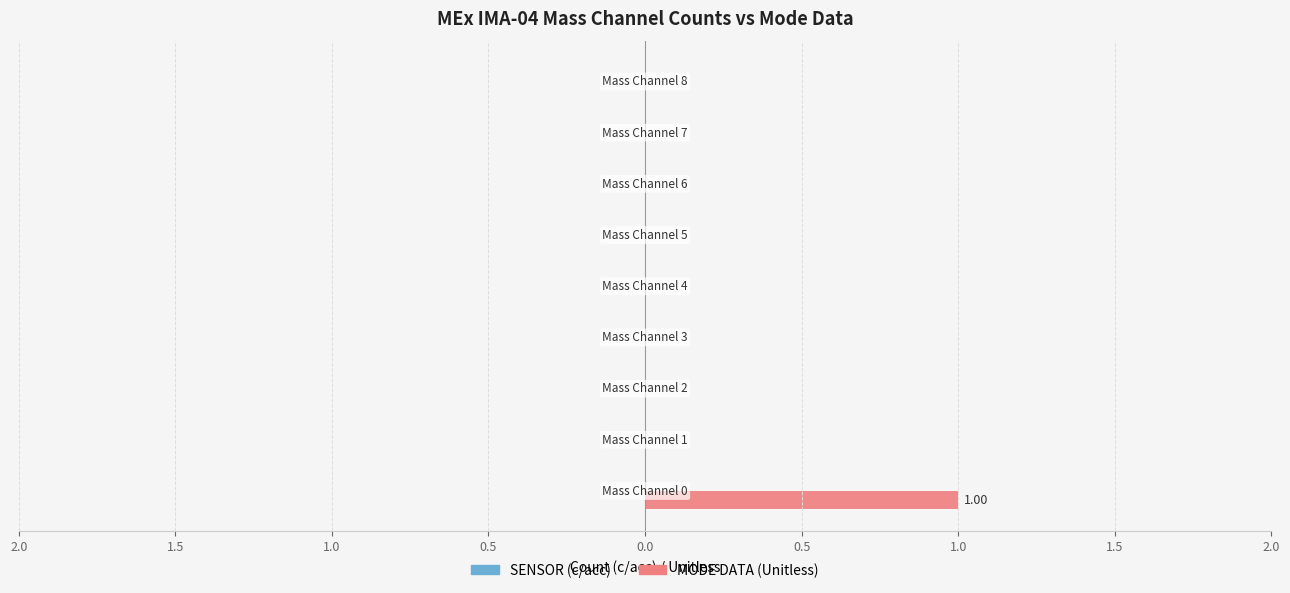

Are the bars horizontal?

Yes